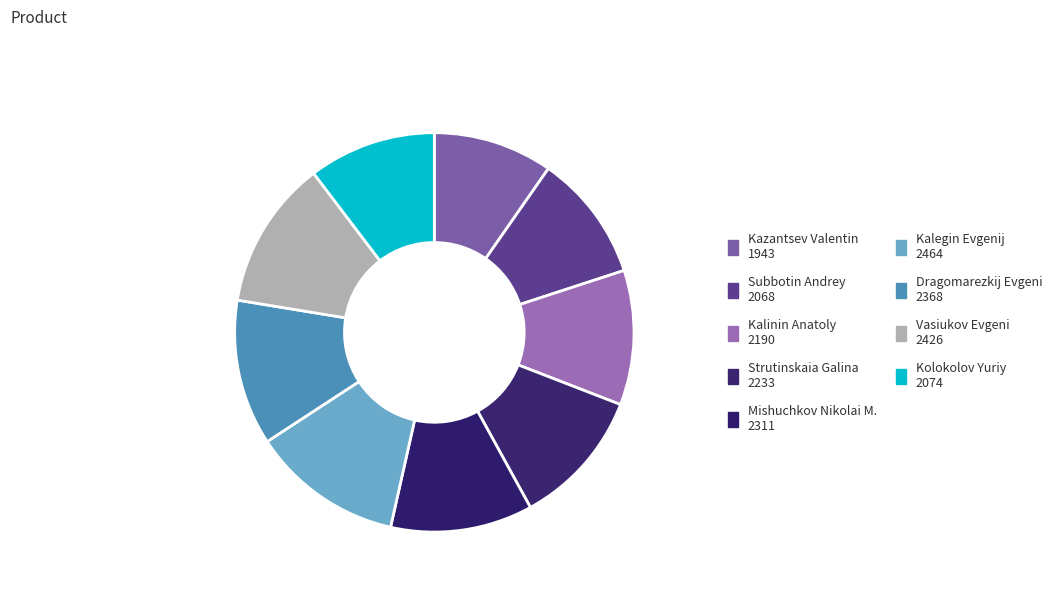

Is there any slice that represents more than half of the pie?

No